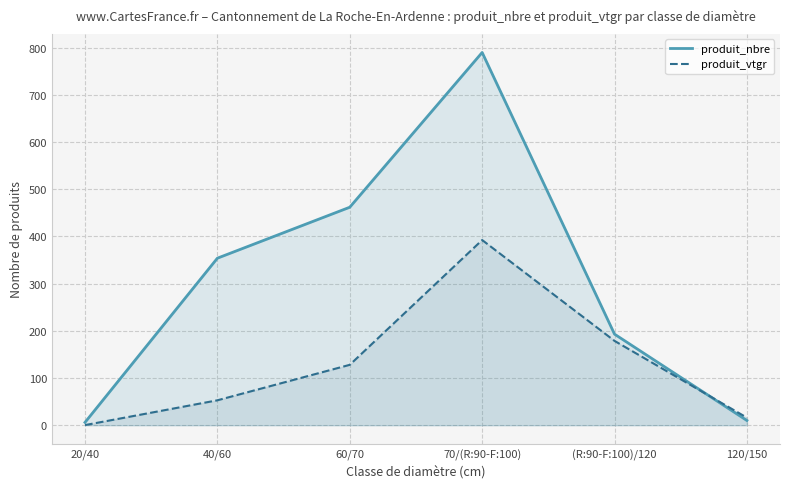

Reading left to right, what are all the values shown in this chart?

produit_nbre: 6.0	354.0	462.0	790.0	193.0	10.0
produit_vtgr: 0.3	52.8	128.0	392.5	178.7	16.0